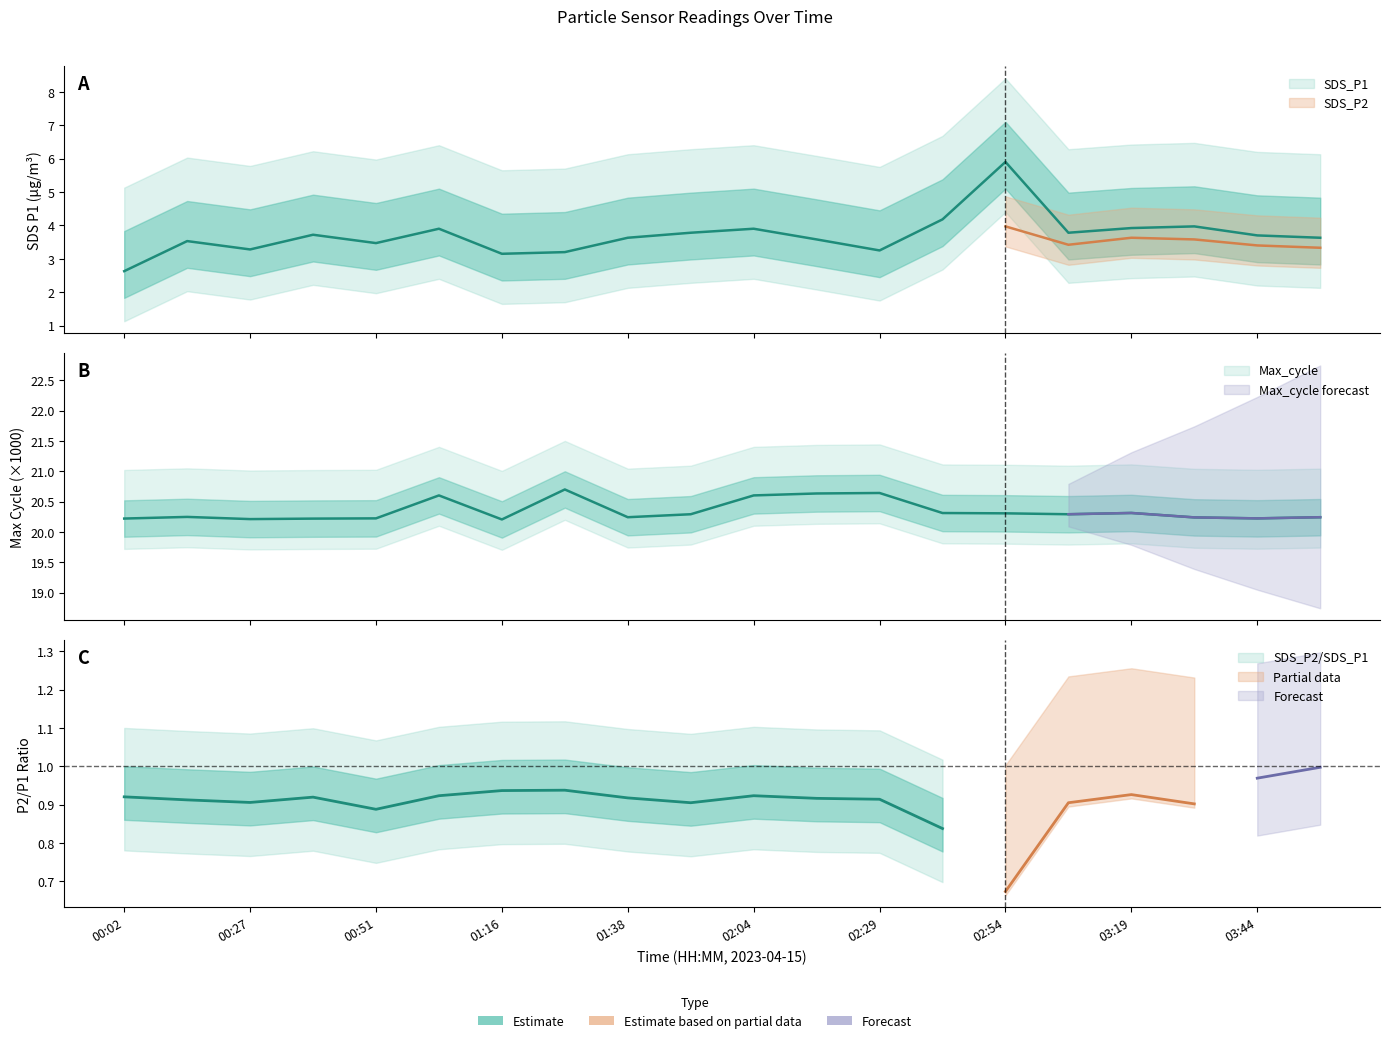

Reading right to left, what are all the values shown in this chart?

SDS_P1: 3.6	3.7	4.0	3.9	3.8	5.9	4.2	3.2	3.6	3.9	3.8	3.6	3.2	3.1	3.9	3.5	3.7	3.3	3.5	2.6
Max_cycle: 20.2	20.2	20.2	20.3	20.3	20.3	20.3	20.6	20.6	20.6	20.3	20.2	20.7	20.2	20.6	20.2	20.2	20.2	20.2	20.2